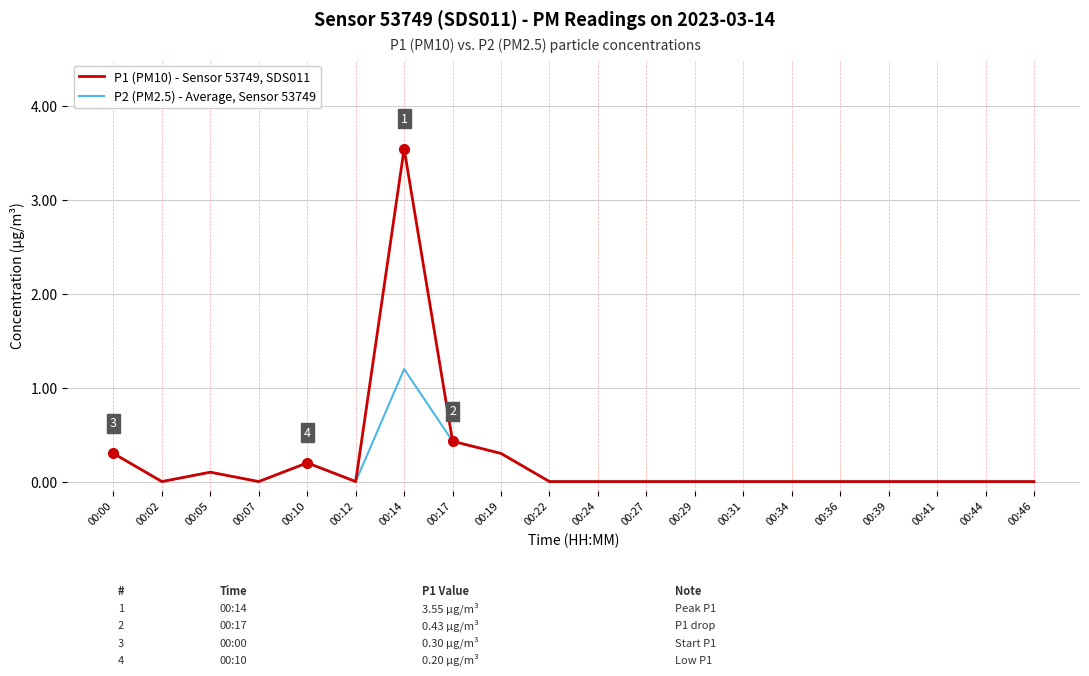

Is it true that P1 (PM10) - Sensor 53749, SDS011 equals 0.0 at 00:44?

True